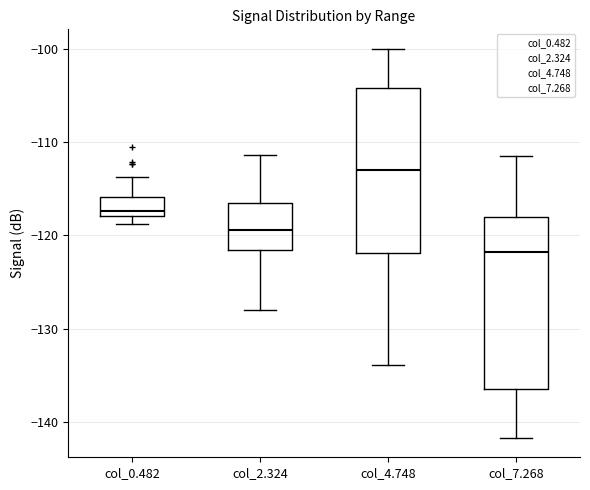

Where is the lower edge of the box for col_2.324 on the y-axis? The values are not printed on the chart, so give them approximately, as read against the axis.

-122